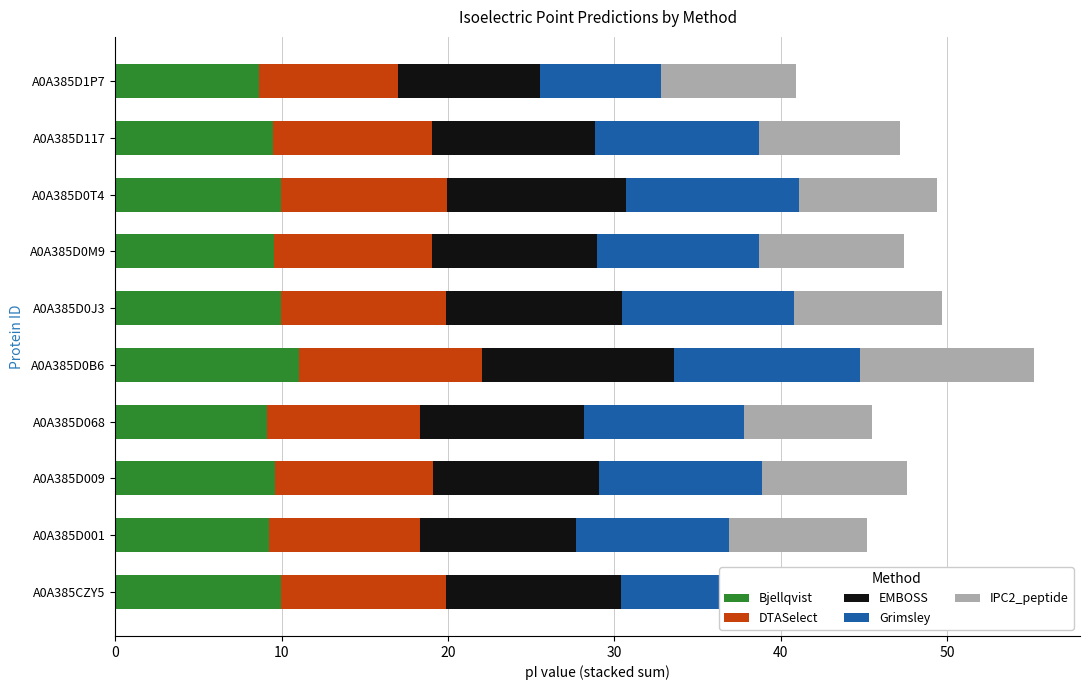

What is the total value across all series at A0A385D009?

47.6